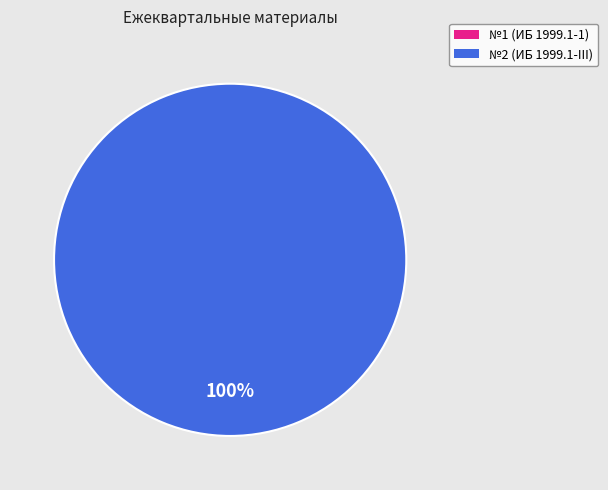

Rank the categories by value from lowest to highest.

1, 2